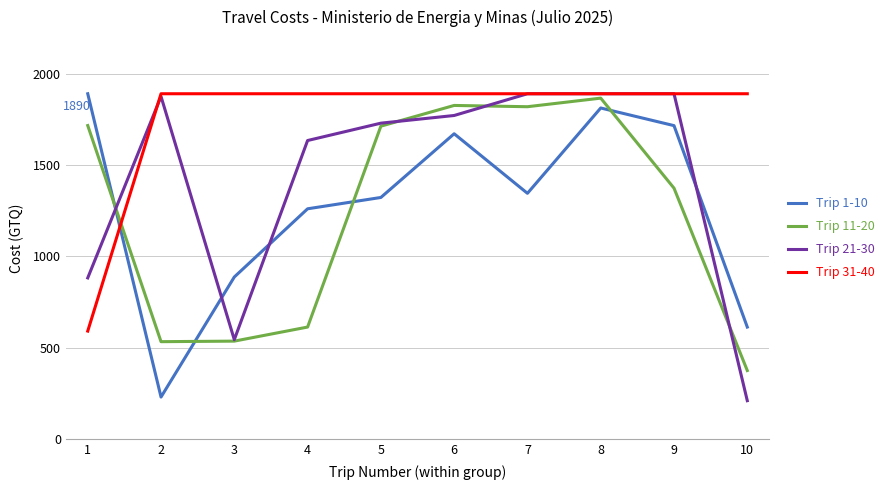

After their last crossing, which series has the higher values: Trip 1-10 or Trip 21-30?

Trip 1-10